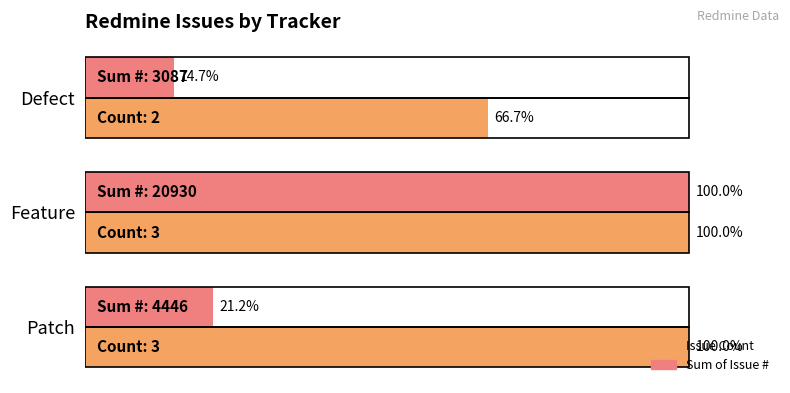

What are all the series names shown in the legend?

Issue Count, Sum of Issue #